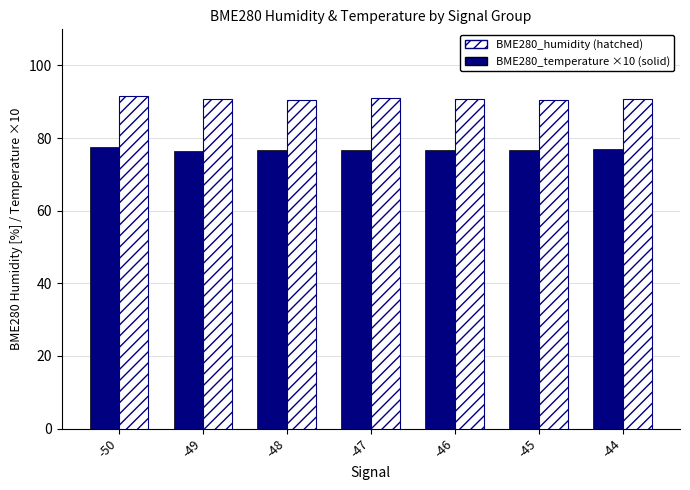

What is the spread (max minus min) of values at -45?

13.7